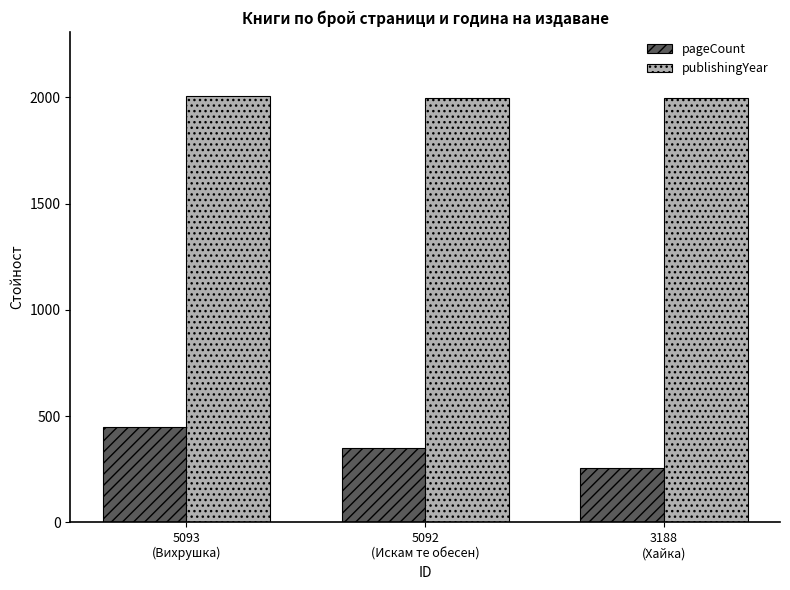

Which series has the widest spread of values?

pageCount